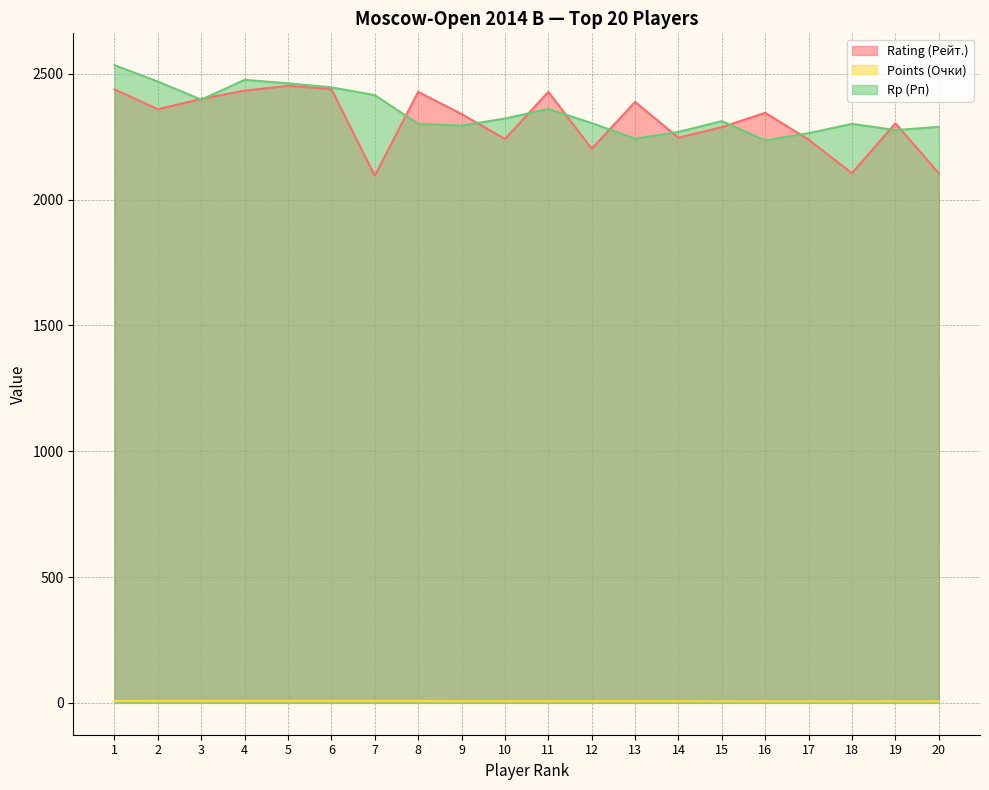

Reading left to right, extract all data points from this chart.

Rating (Рейт.): 1=2438.0	2=2359.0	3=2400.0	4=2433.0	5=2452.0	6=2439.0	7=2095.0	8=2428.0	9=2340.0	10=2241.0	11=2428.0	12=2202.0	13=2388.0	14=2246.0	15=2288.0	16=2345.0	17=2238.0	18=2105.0	19=2303.0	20=2105.0
Points (Очки): 1=7.5	2=7.0	3=7.0	4=7.0	5=7.0	6=7.0	7=7.0	8=7.0	9=6.5	10=6.5	11=6.5	12=6.5	13=6.5	14=6.5	15=6.0	16=6.0	17=6.0	18=6.0	19=6.0	20=6.0
Rp (Рп): 1=2534.0	2=2469.0	3=2397.0	4=2476.0	5=2462.0	6=2446.0	7=2415.0	8=2301.0	9=2294.0	10=2322.0	11=2360.0	12=2304.0	13=2242.0	14=2269.0	15=2312.0	16=2235.0	17=2264.0	18=2301.0	19=2276.0	20=2289.0